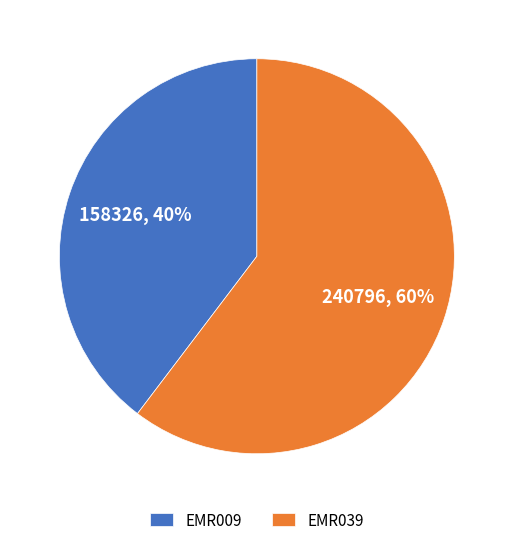

To the nearest percent, what is the combined percentage of EMR009 and EMR039?

100%